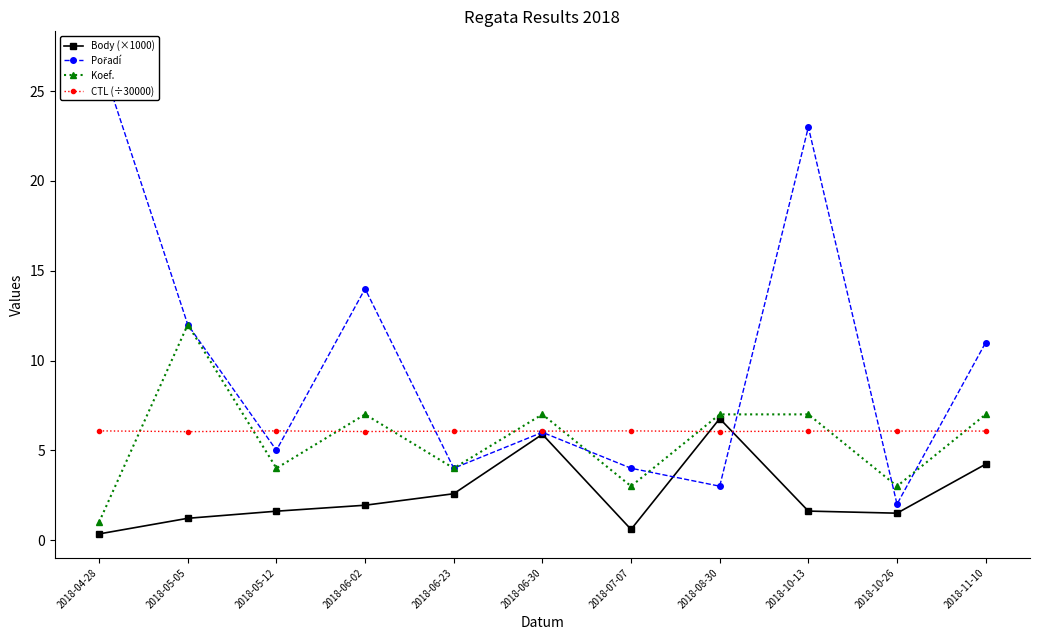

True or false: Pořadí has more than 2 points higher than both neighbors.

True